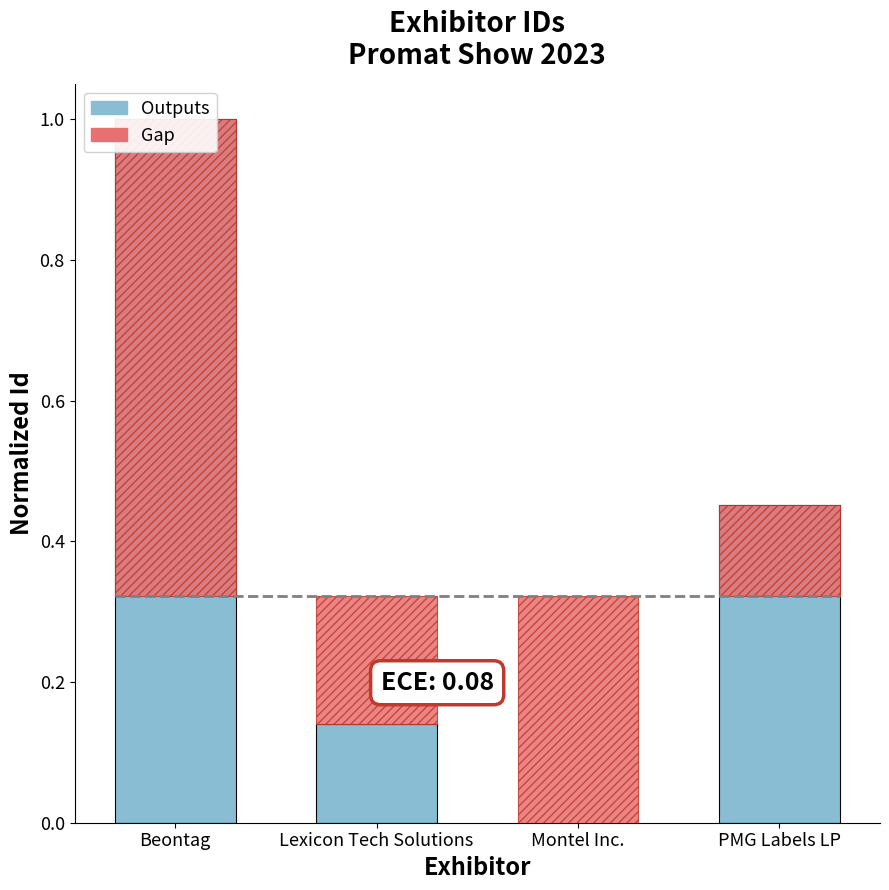

How many values exceed 0?

3